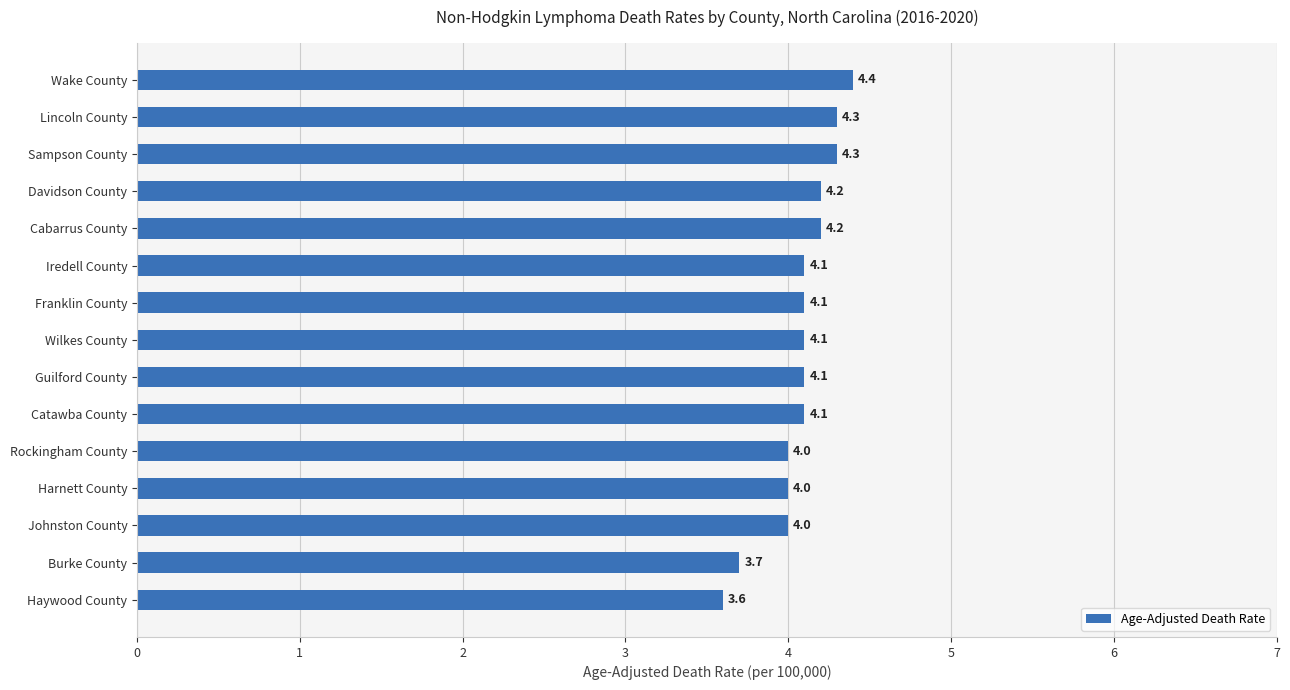

What is the difference between the maximum and minimum values?

0.8